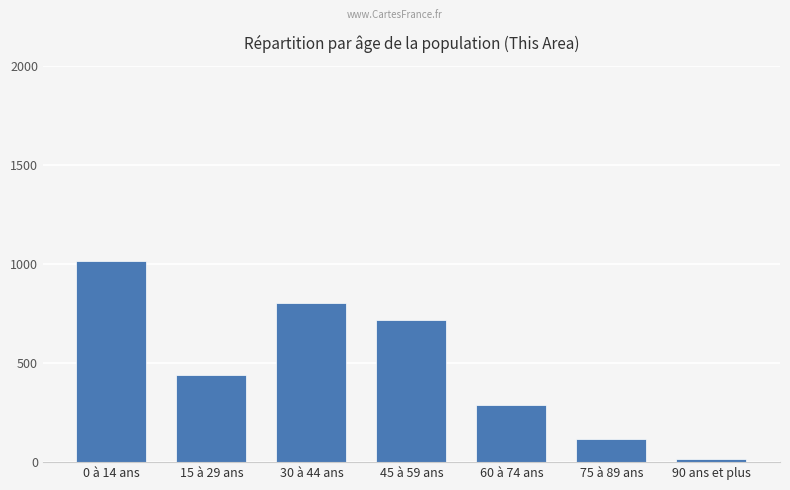

How many bars are there in total?

7